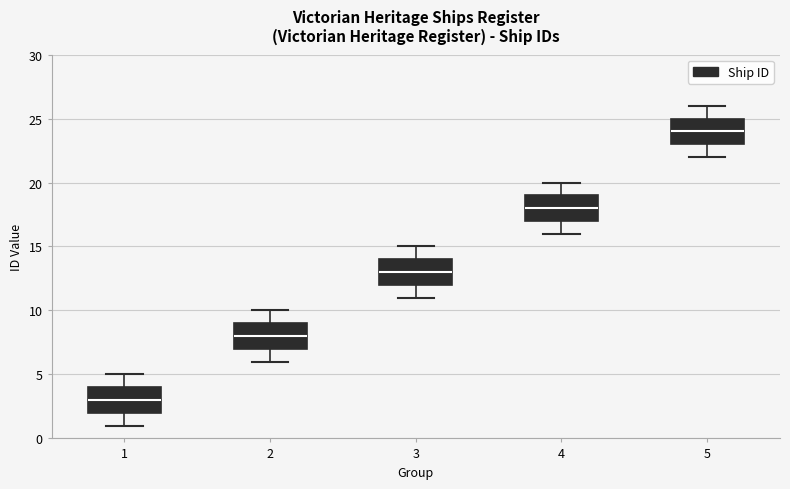

Which box has the highest median line?

5